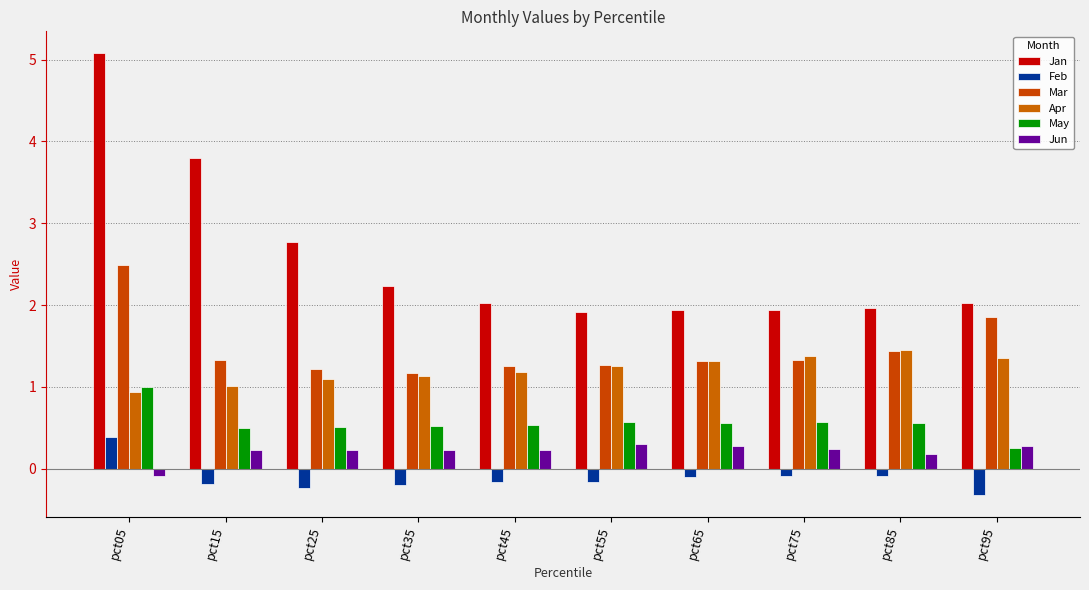

Is it true that Jan equals 0.8 at pct15?

False